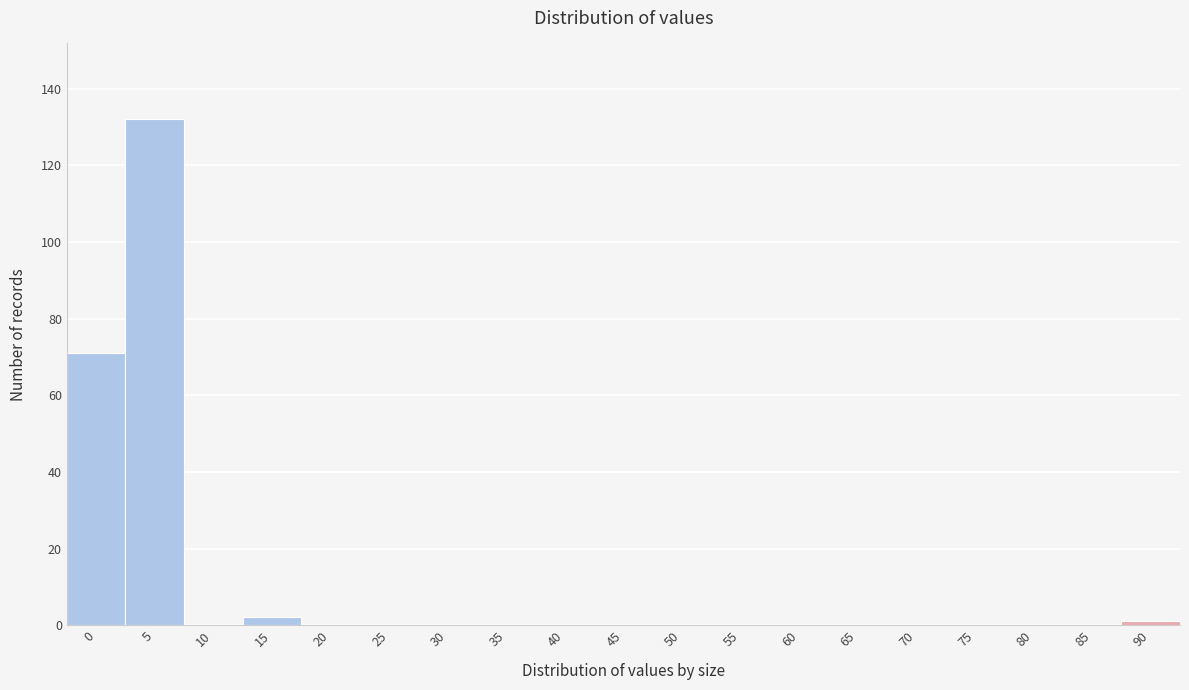

Reading right to left, extract all data points from this chart.

90=1	85=0	80=0	75=0	70=0	65=0	60=0	55=0	50=0	45=0	40=0	35=0	30=0	25=0	20=0	15=2	10=0	5=132	0=71